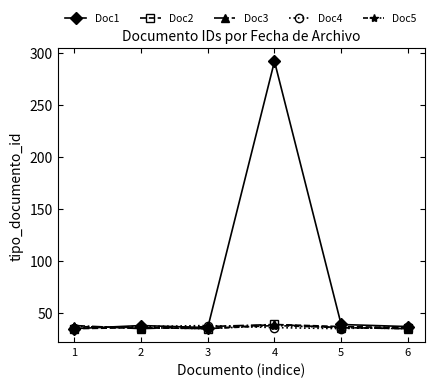

Which series has the widest spread of values?

Doc1